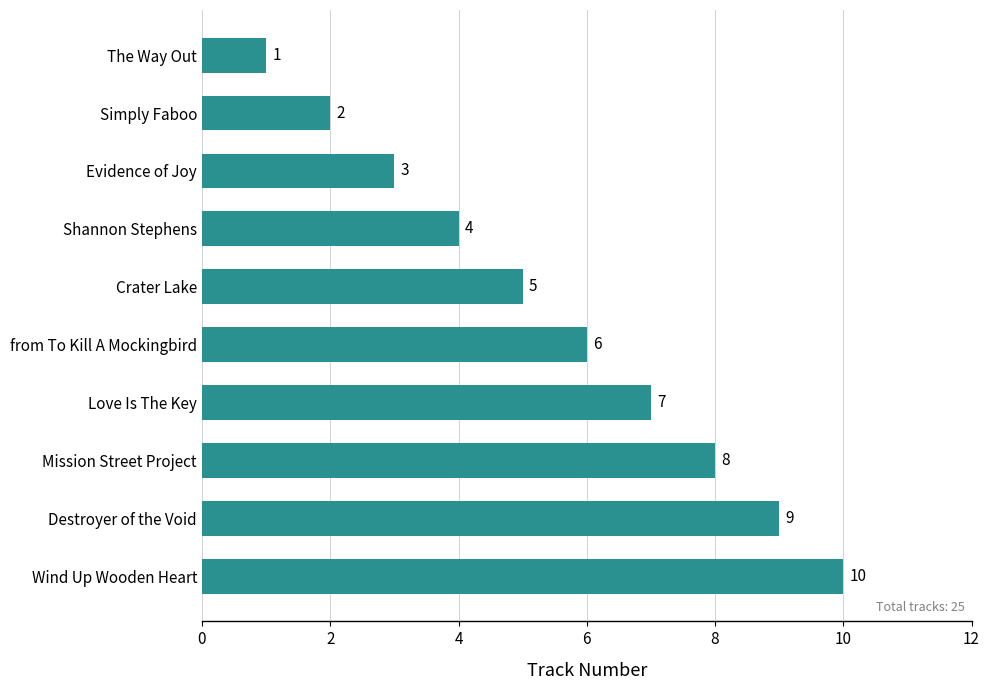

How many categories are shown in the chart?

10